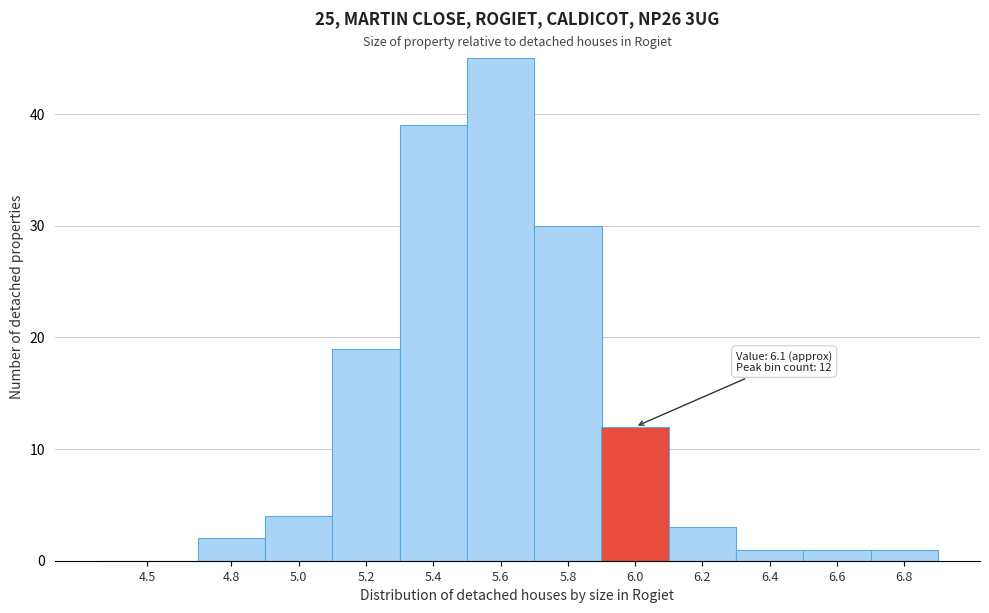

Reading left to right, extract all data points from this chart.

4.5=0	4.8=2	5.0=4	5.2=19	5.4=39	5.6=45	5.8=30	6.0=12	6.2=3	6.4=1	6.6=1	6.8=1